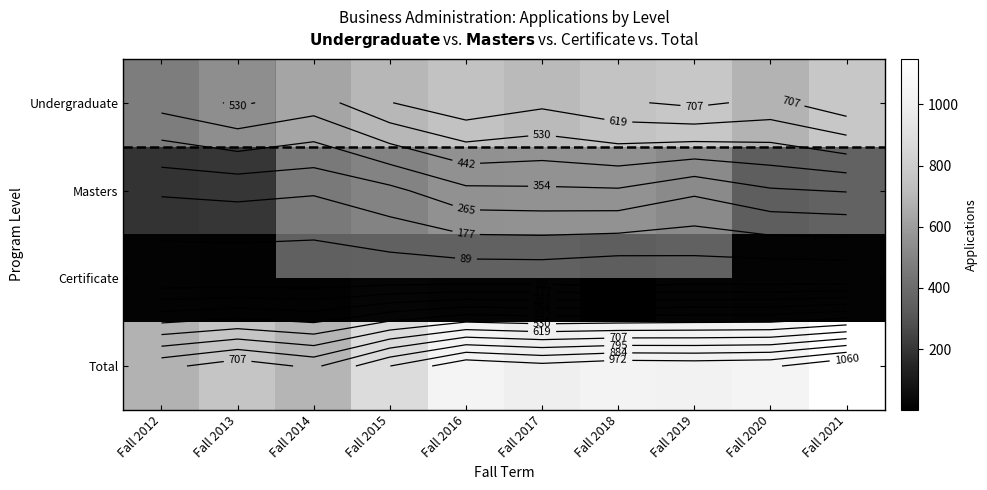

Which series has the widest spread of values?

Total